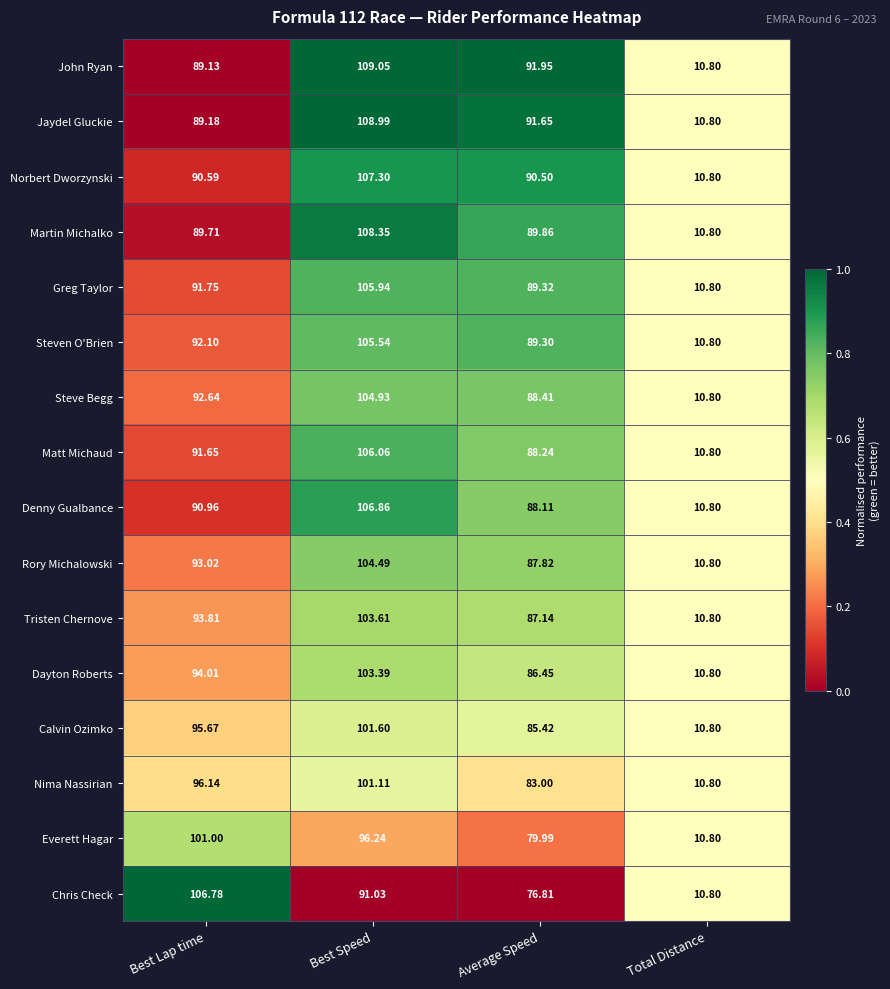

Which series has the largest range (max minus min)?

John Ryan